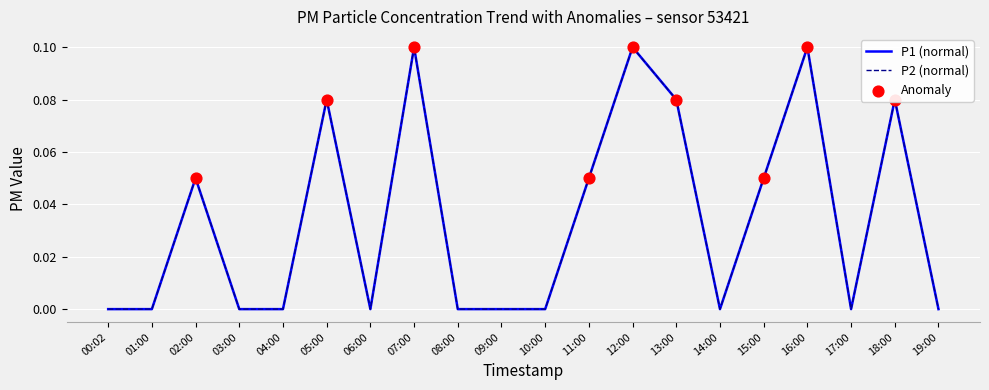

Does the chart have visible grid lines?

Yes